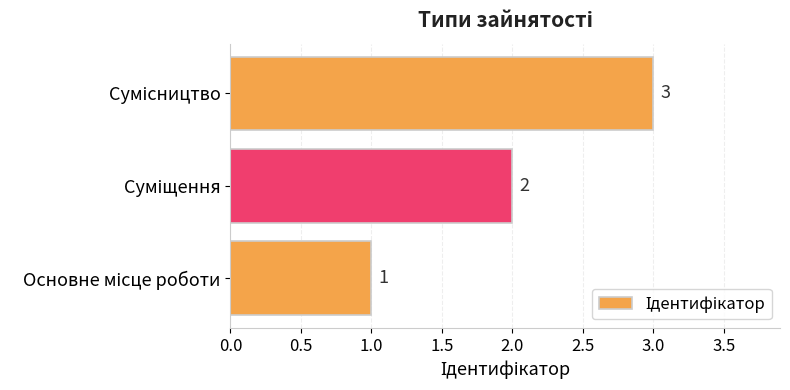

What is the greatest value displayed?

3